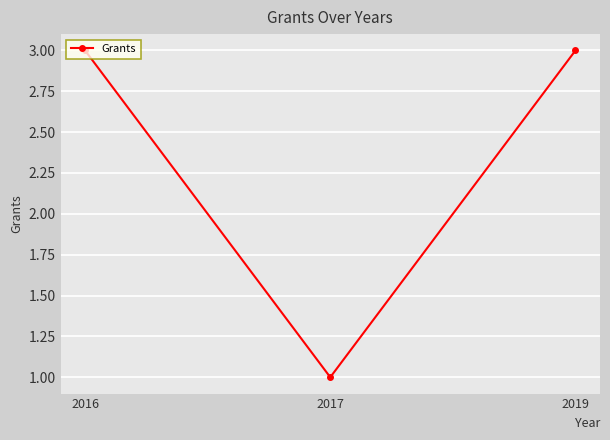

Reading right to left, transcribe all the data shown in this chart.

2019=3	2017=1	2016=3